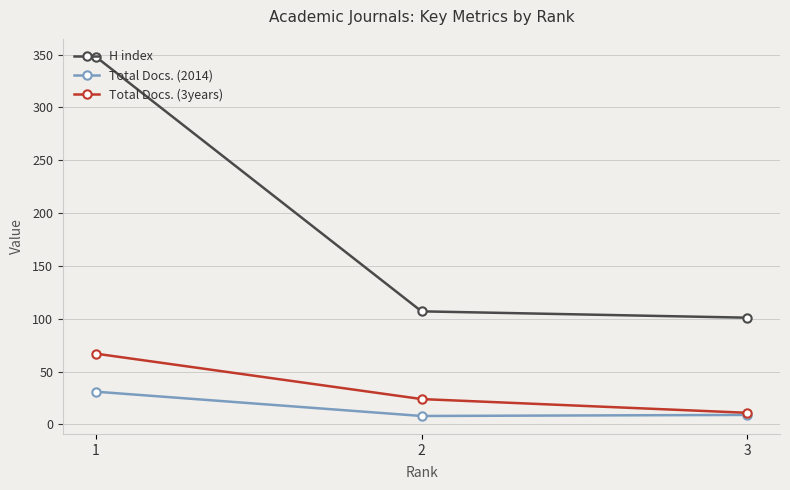

What is the lowest value of the Total Docs. (2014) series?

8